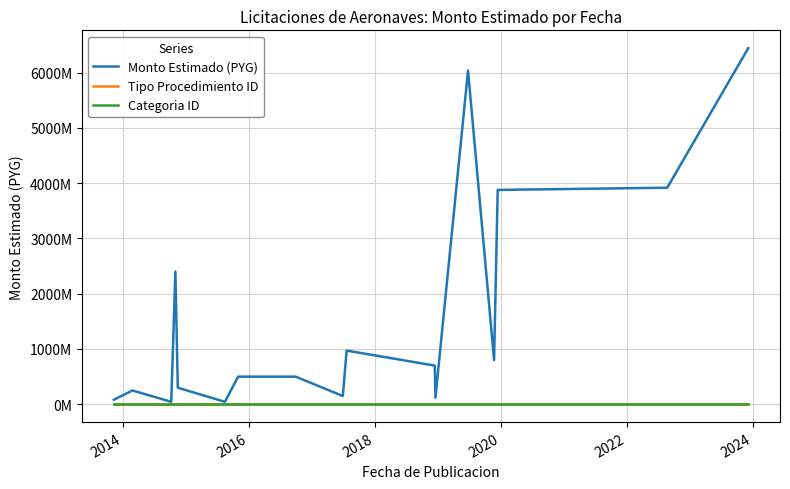

True or false: Monto Estimado (PYG) and Categoria ID cross at least once.

False